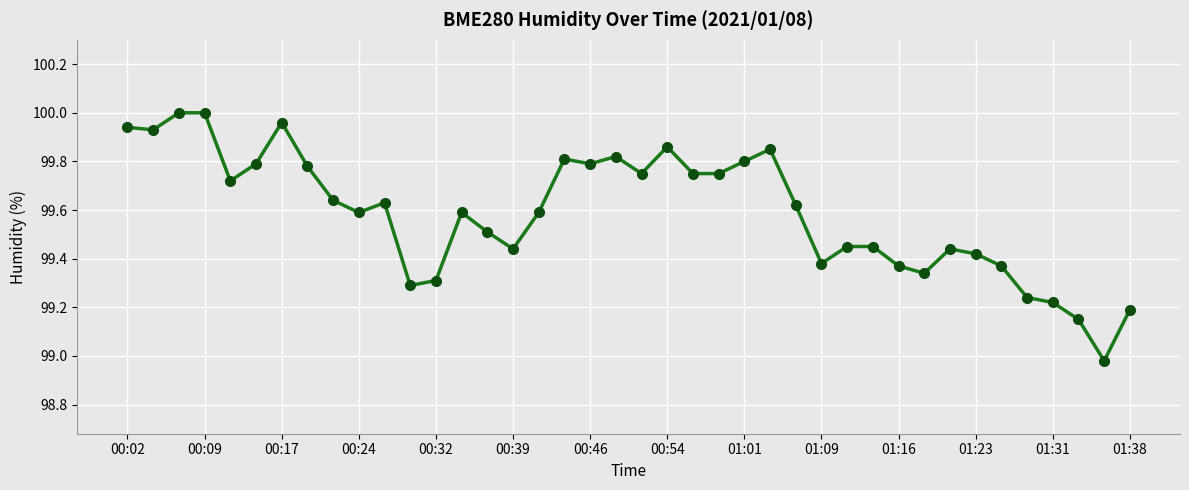

True or false: there are more than 2 points higher than both neighbors.

True